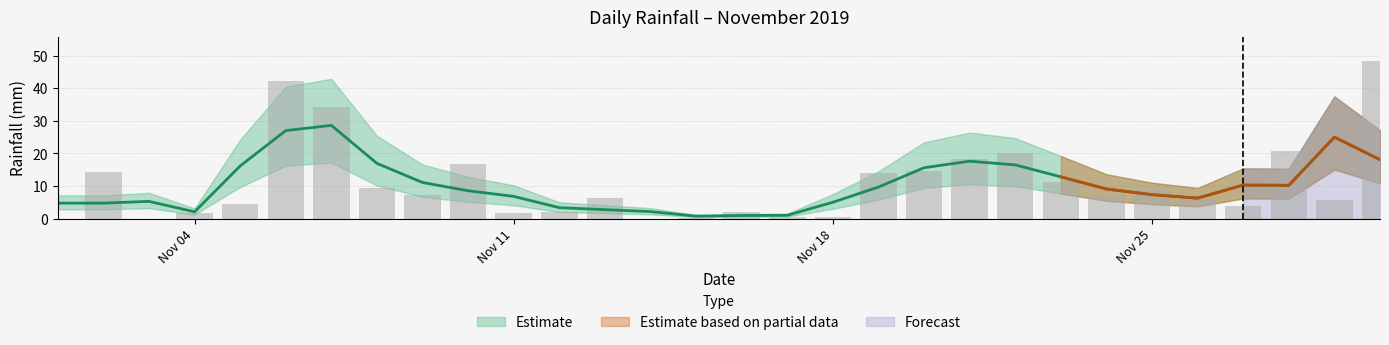

What is the sum of all values?

322.2